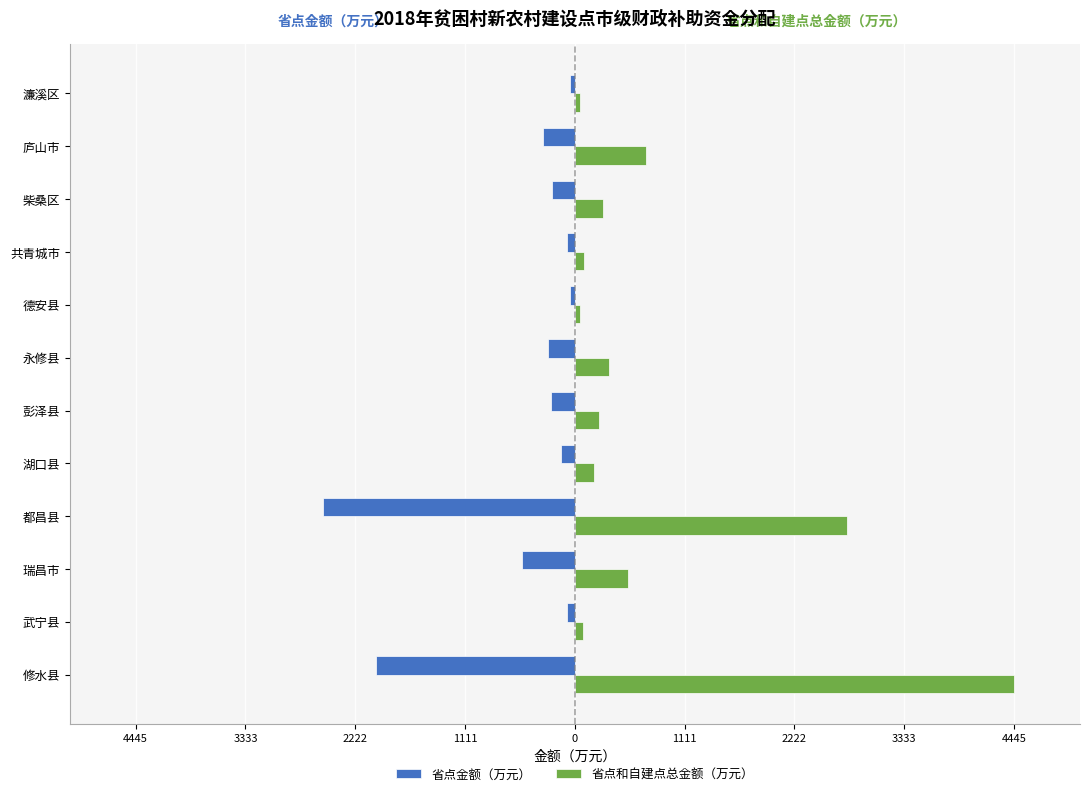

What are all the series names shown in the legend?

省点金额（万元）, 省点和自建点总金额（万元）